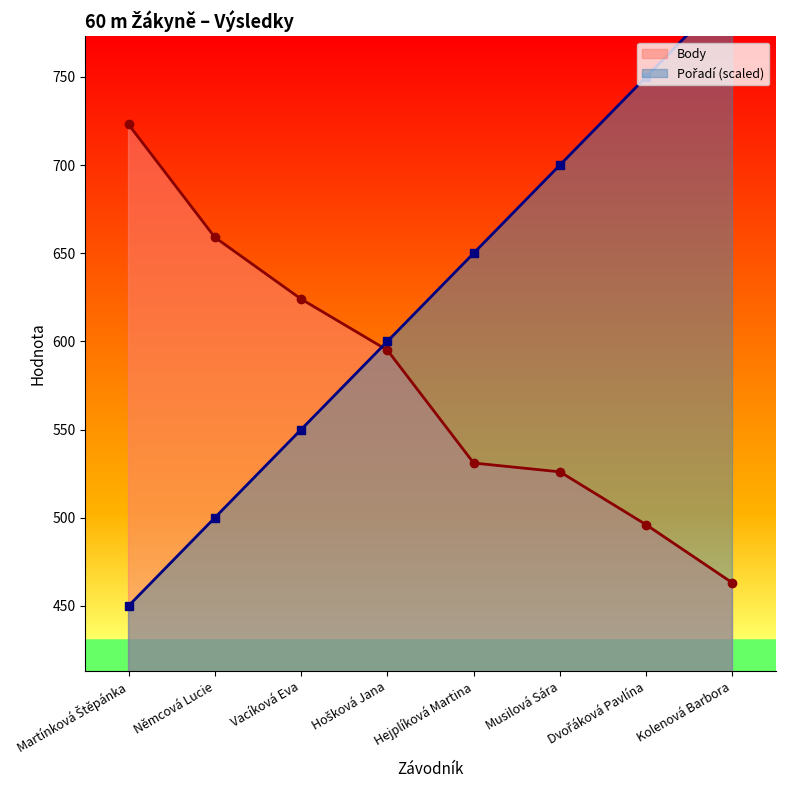

Which category has the highest value in the Pořadí (scaled) series?

Kolenová Barbora